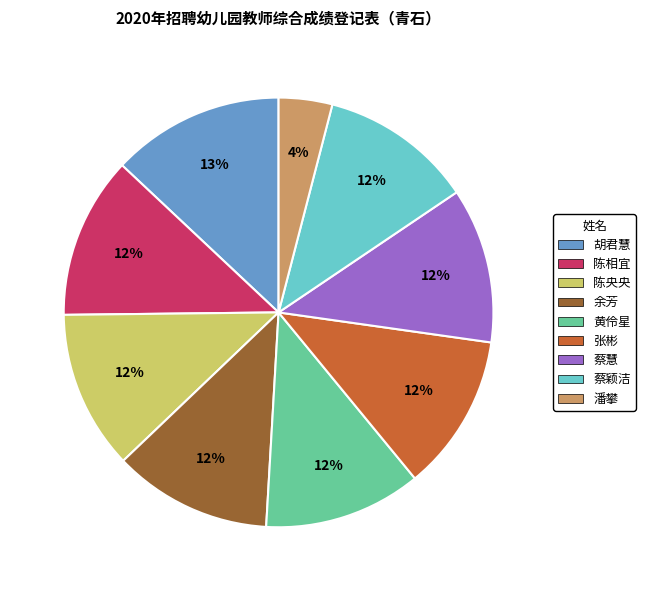

Is it true that 蔡慧 is 12% of the pie?

True